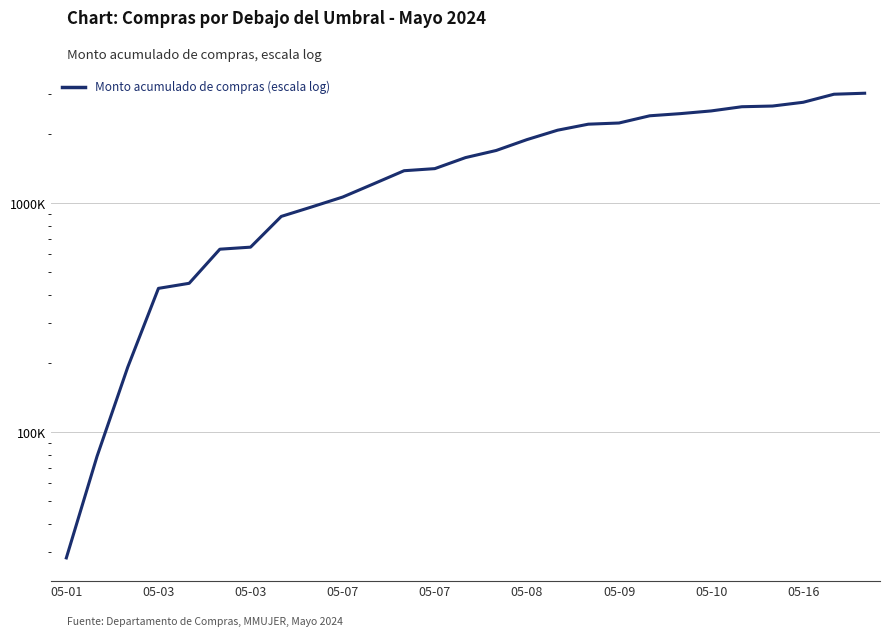

Which has a higher value, 05-07 or 21?

21